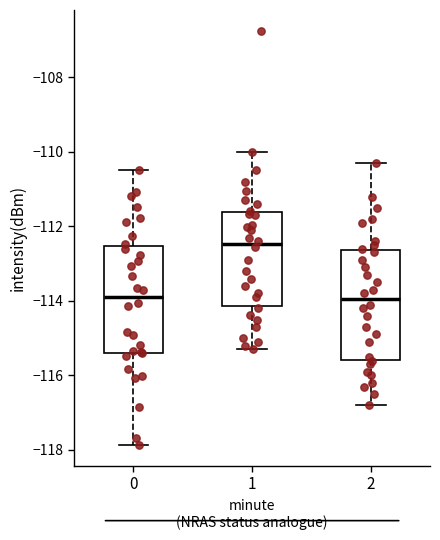

Where is the upper edge of the box at x = 0 on the y-axis? The values are not printed on the chart, so give them approximately, as read against the axis.

-112.6